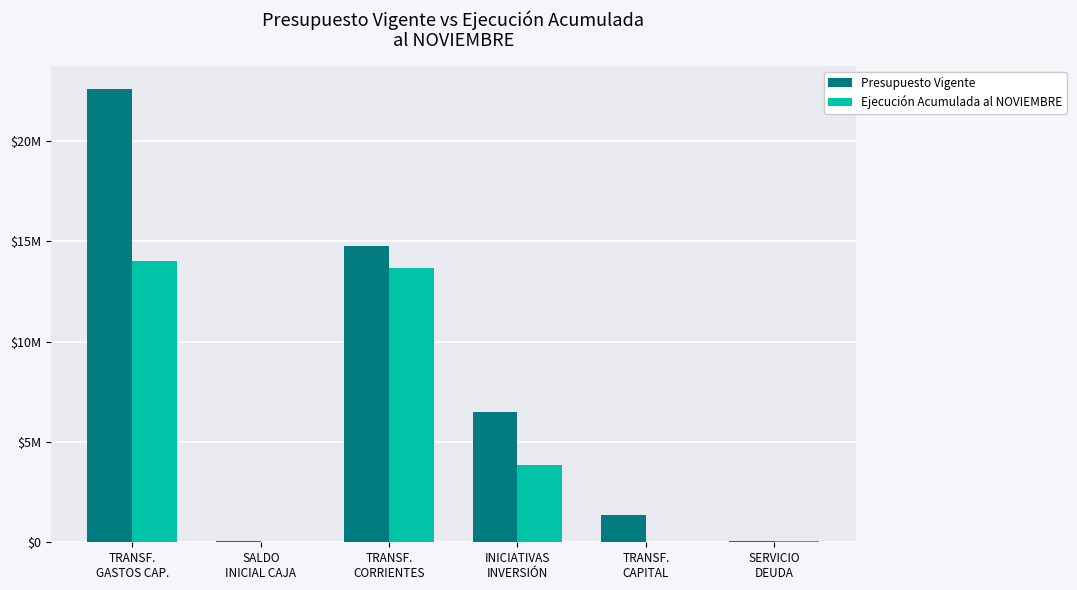

Which category has the lowest value in the Presupuesto Vigente series?

SALDO
INICIAL CAJA